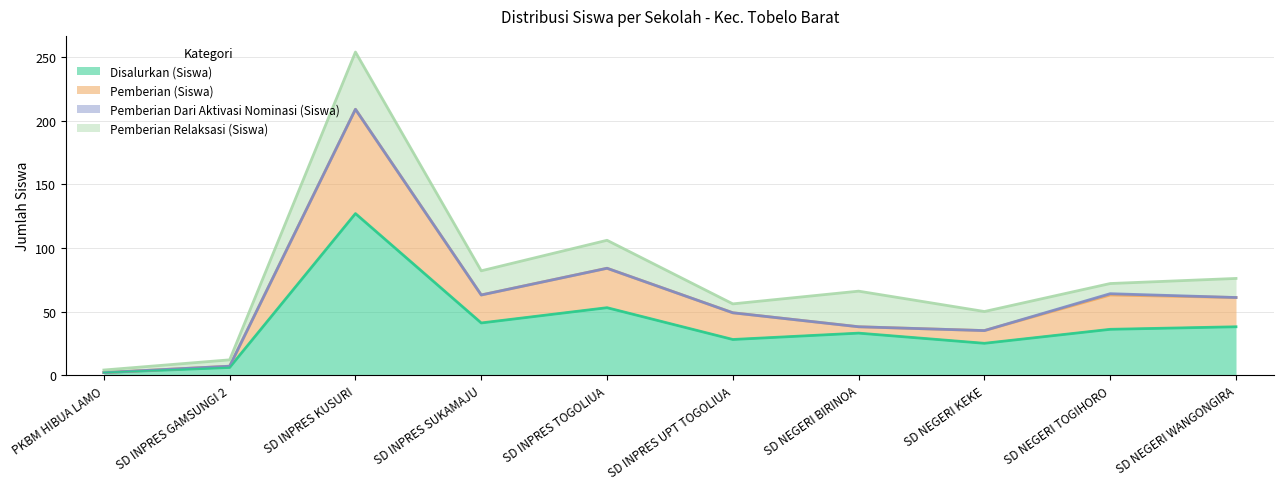

Does the chart display data point markers on the line(s)?

No